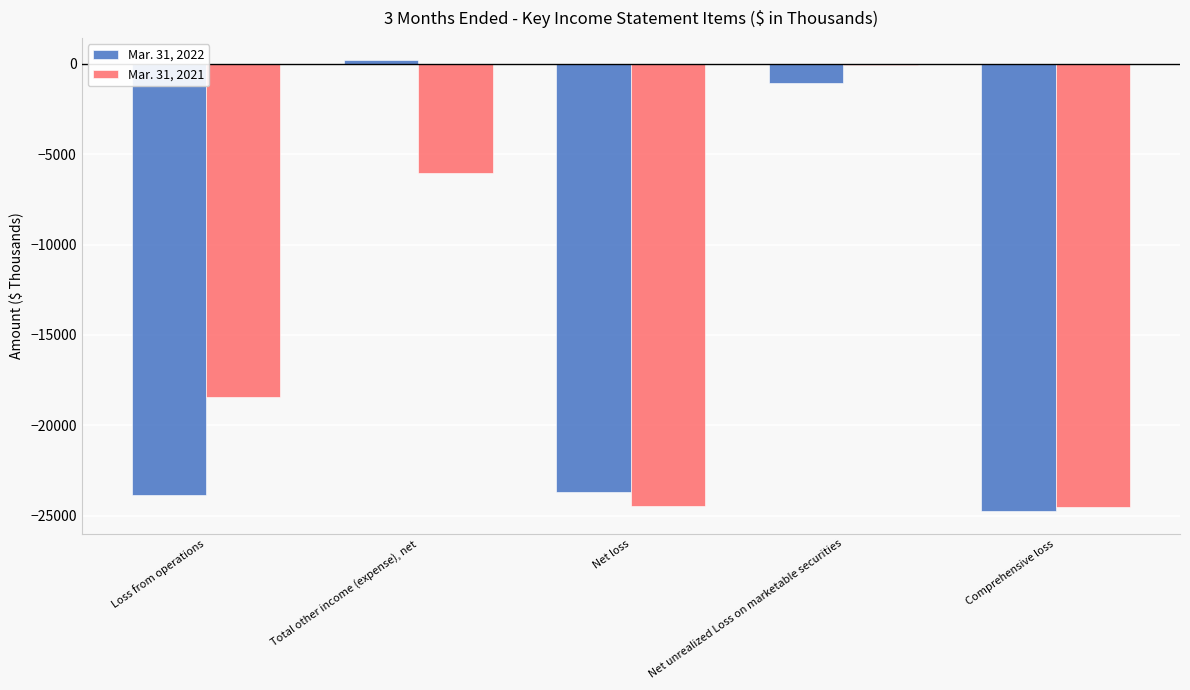

How many groups of bars are there?

5